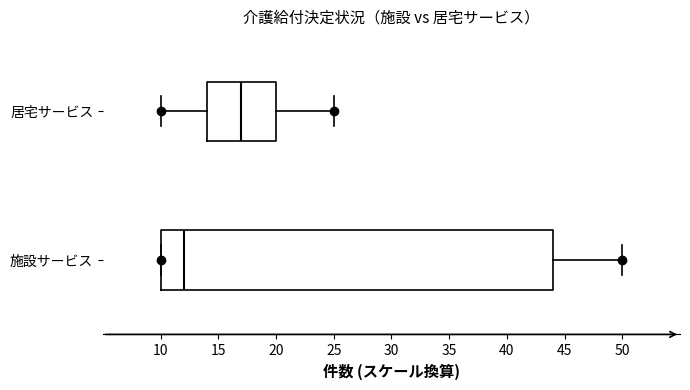

Reading bottom to top, read every box against the x-axis: the position of its median line, the range the box covers, and the ends of its whiskers. The values are not printed on the chart, so give them approximately, as read against the axis.

施設サービス: median 12, box 10 to 44, whiskers 10 to 50
居宅サービス: median 17, box 14 to 20, whiskers 10 to 25